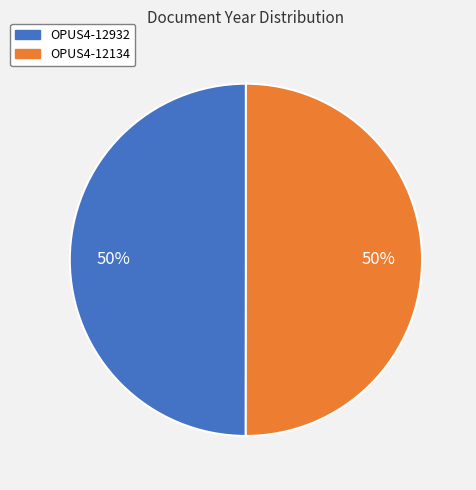

The OPUS4-12134 slice represents 50% of the pie. True or false?

True